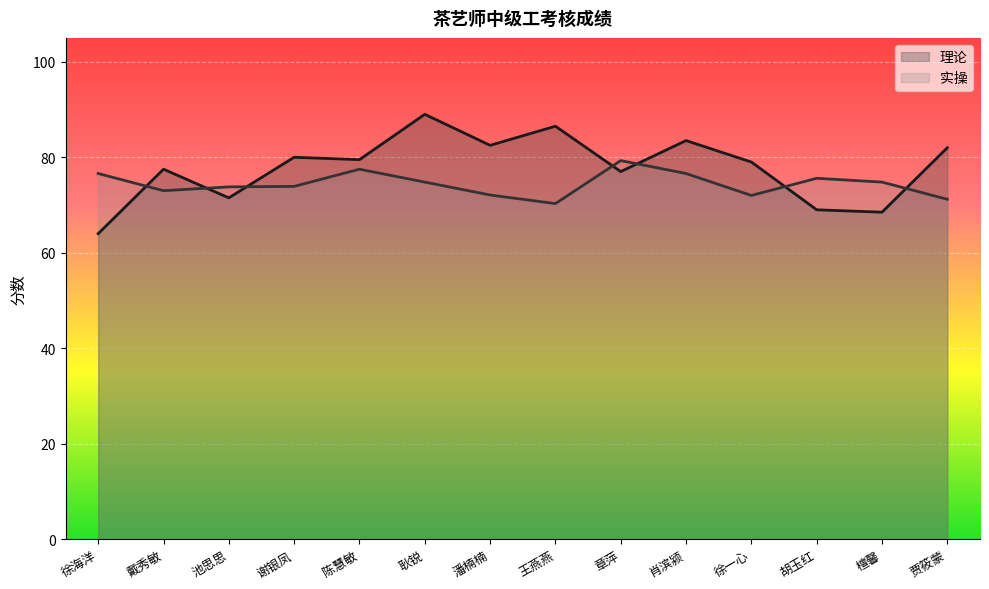

Which series has the widest spread of values?

理论